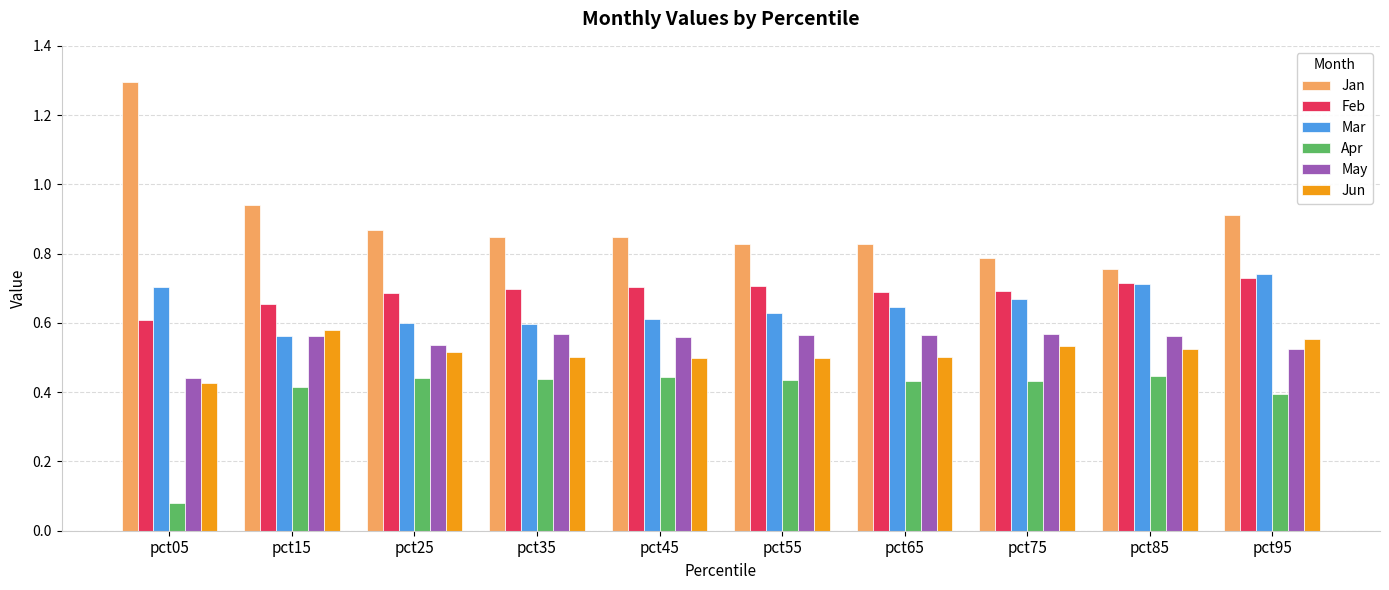

At which label does Jan reach its peak?

pct05